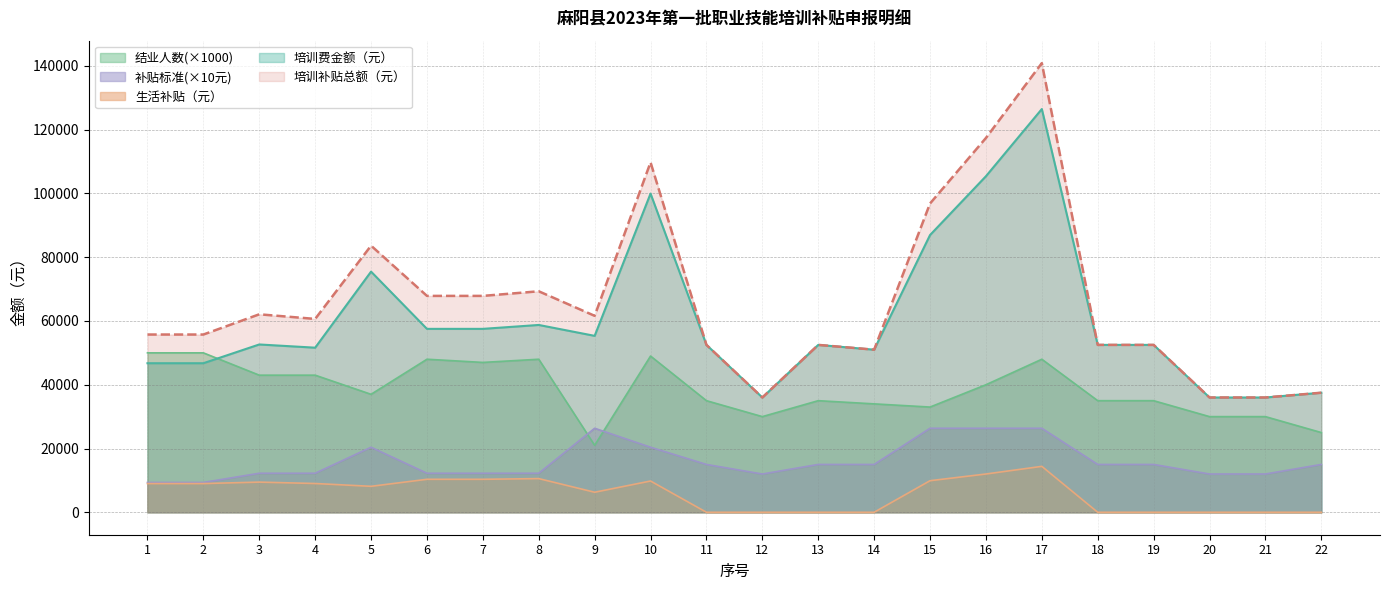

What is the difference between the highest and lowest values at 19?

52500